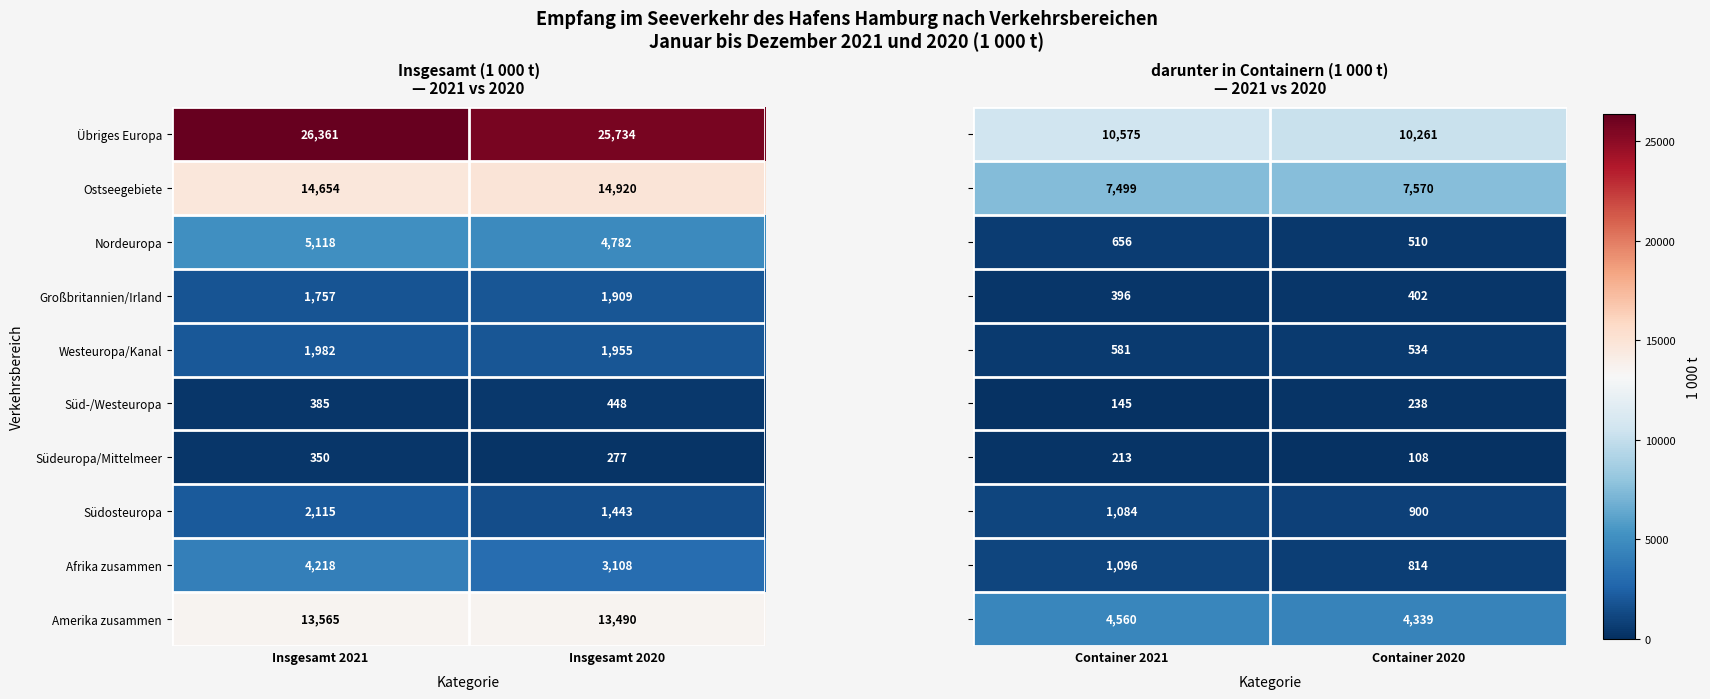

At which label is Süd-/Westeuropa closest to 416?

Insgesamt 2021